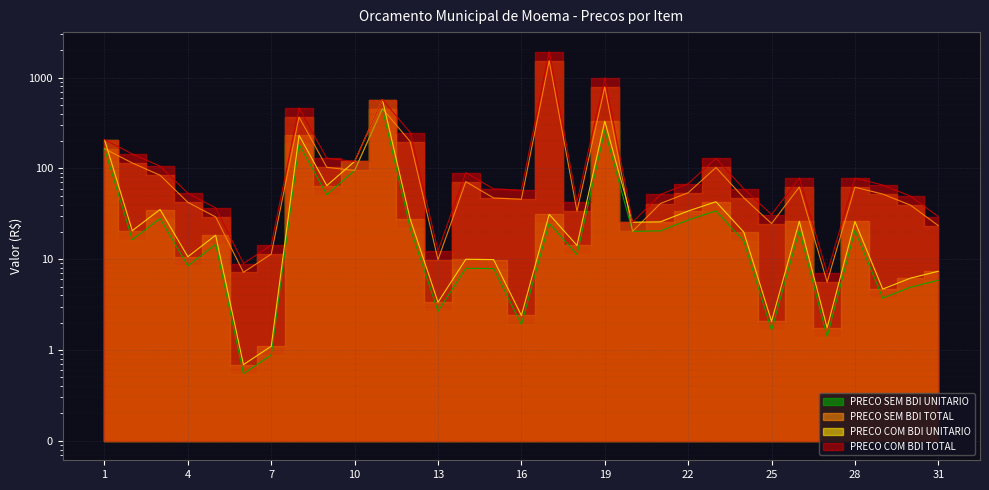

True or false: PRECO COM BDI TOTAL and PRECO SEM BDI UNITARIO intersect in this chart.

False